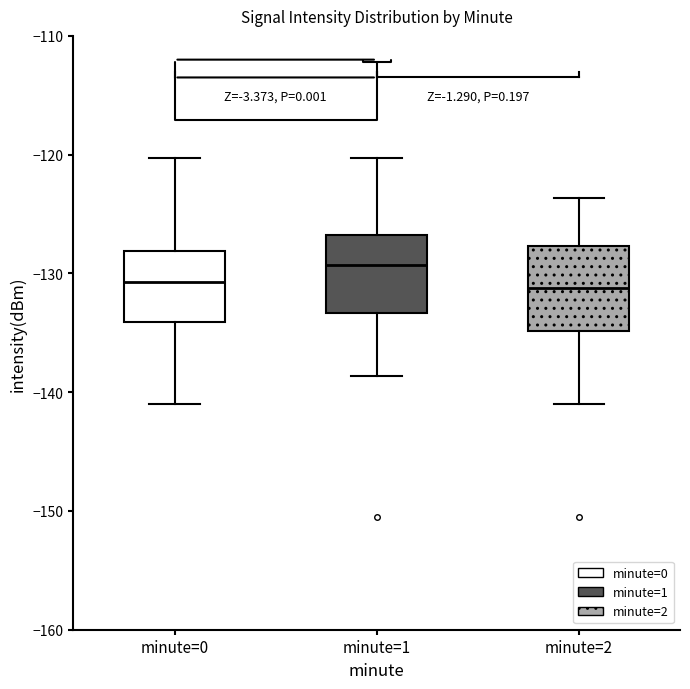

Where does the lower whisker of the box for minute=0 end on the y-axis? The values are not printed on the chart, so give them approximately, as read against the axis.

-141